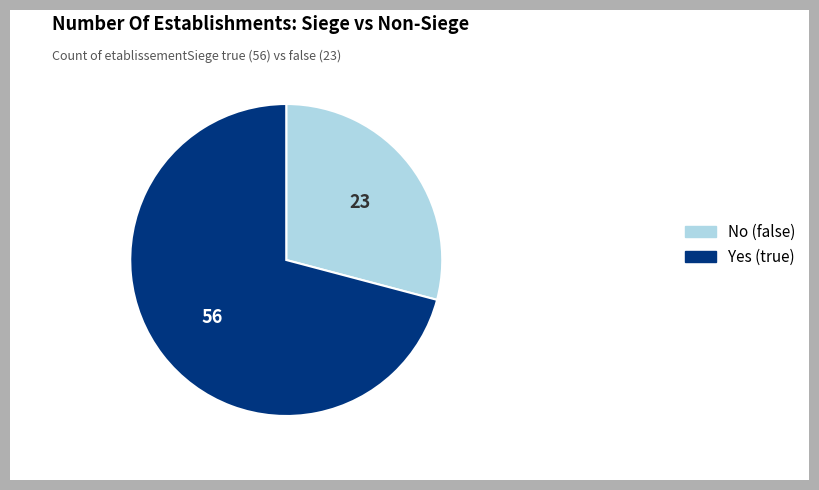

Is there any slice that represents more than half of the pie?

Yes